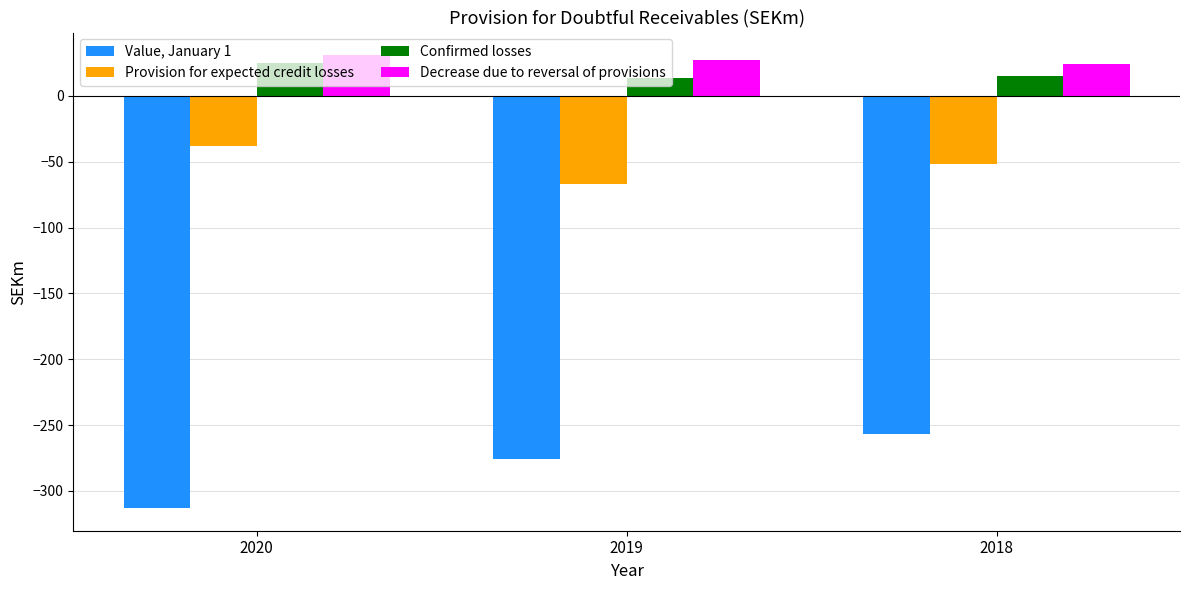

Rank the series at 2020 from highest to lowest value.

Decrease due to reversal of provisions, Confirmed losses, Provision for expected credit losses, Value, January 1